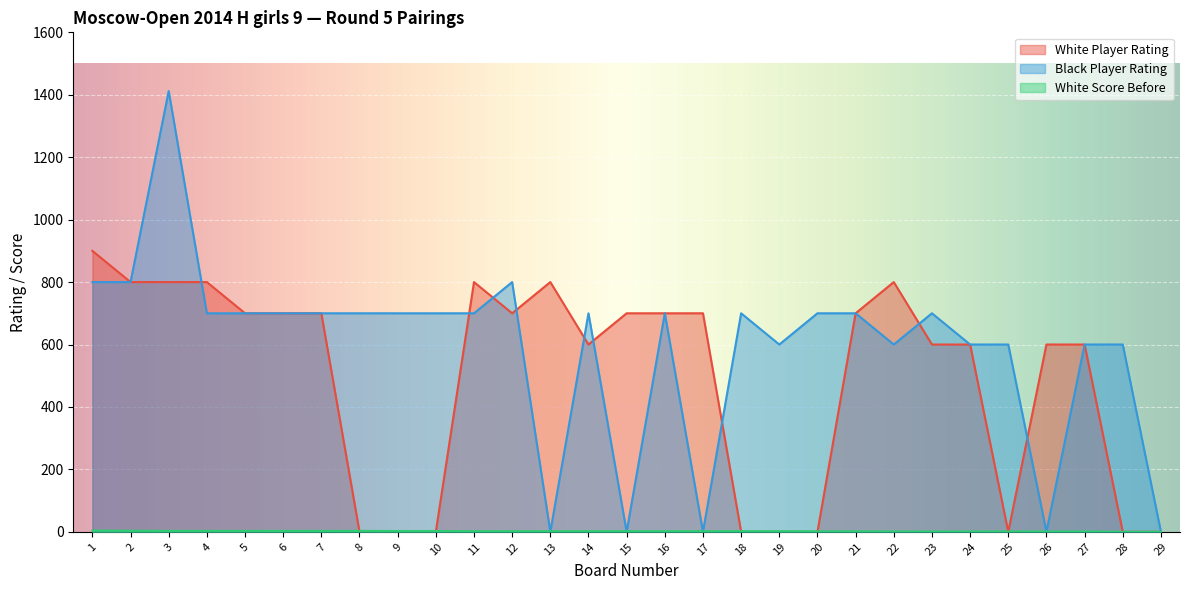

What is the maximum value shown in the chart?

1412.0